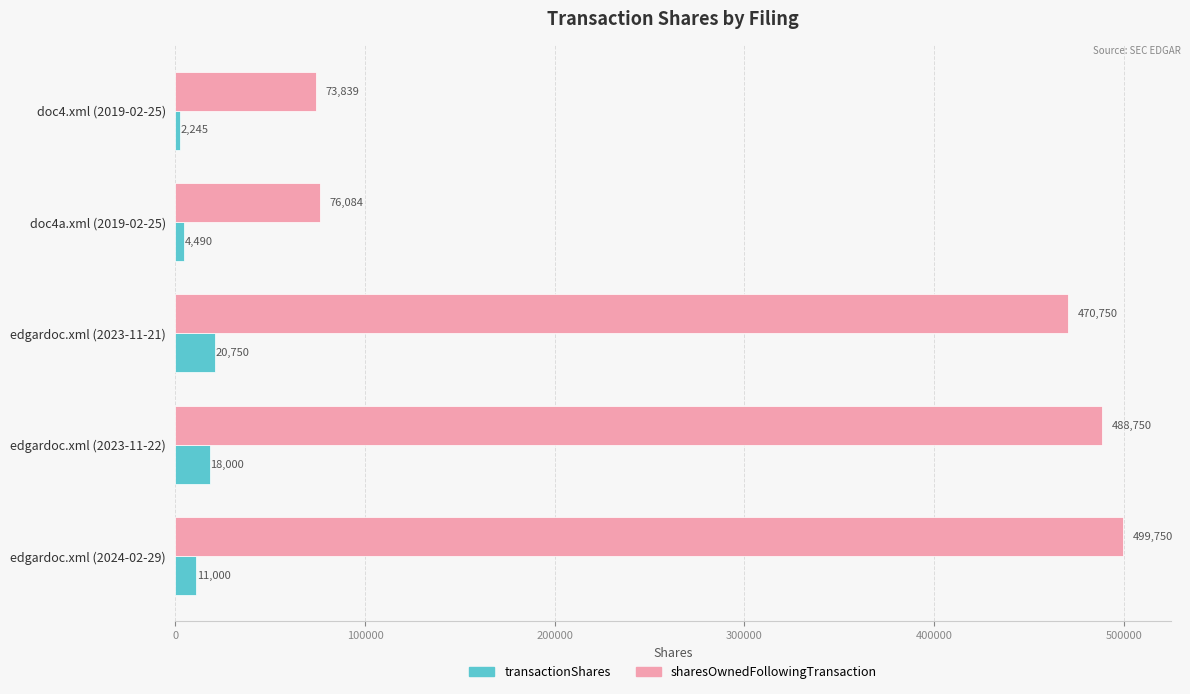

How many transactionShares values are between 4490 and 18000?

3